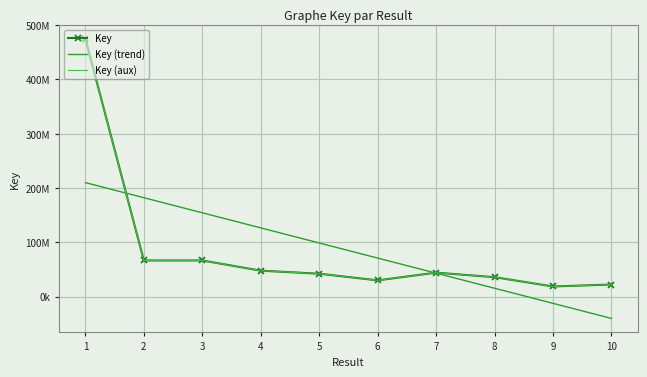

What are all the series names shown in the legend?

Key, Key (trend), Key (aux)